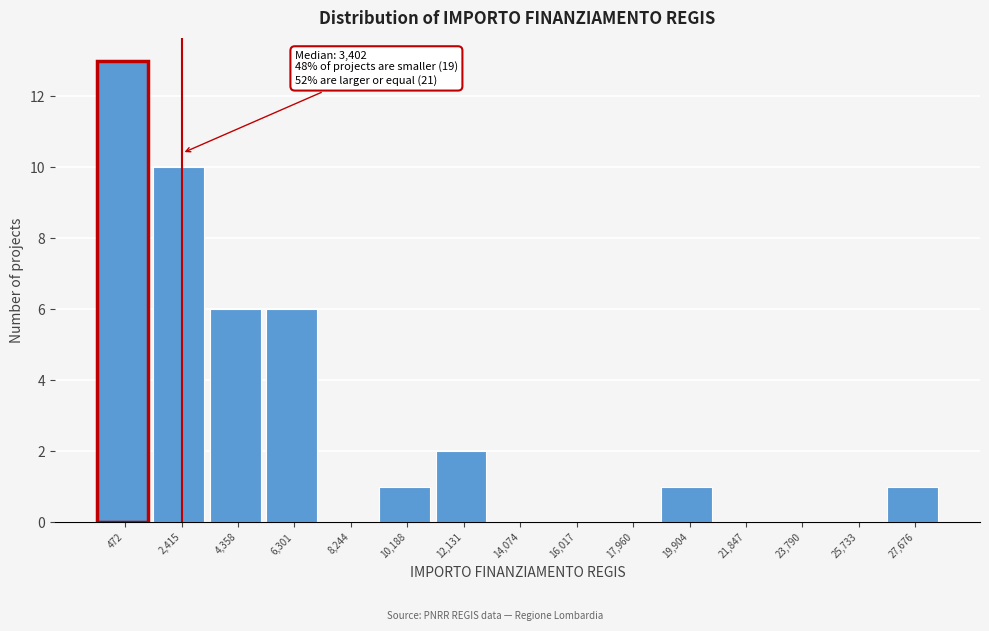

Reading left to right, list all the values displayed in this chart.

472=13	2,415=10	4,358=6	6,301=6	8,244=0	10,188=1	12,131=2	14,074=0	16,017=0	17,960=0	19,904=1	21,847=0	23,790=0	25,733=0	27,676=1